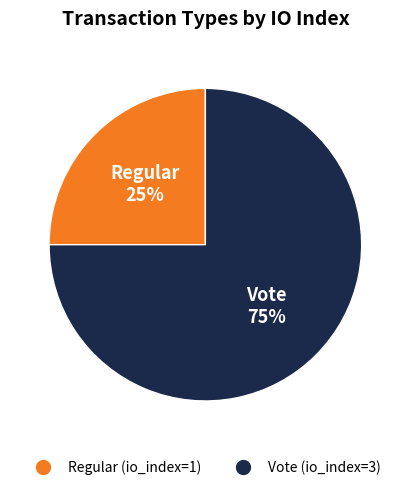

What is the ratio of the value at Regular (io_index=1) to the value at Vote (io_index=3)?

0.3